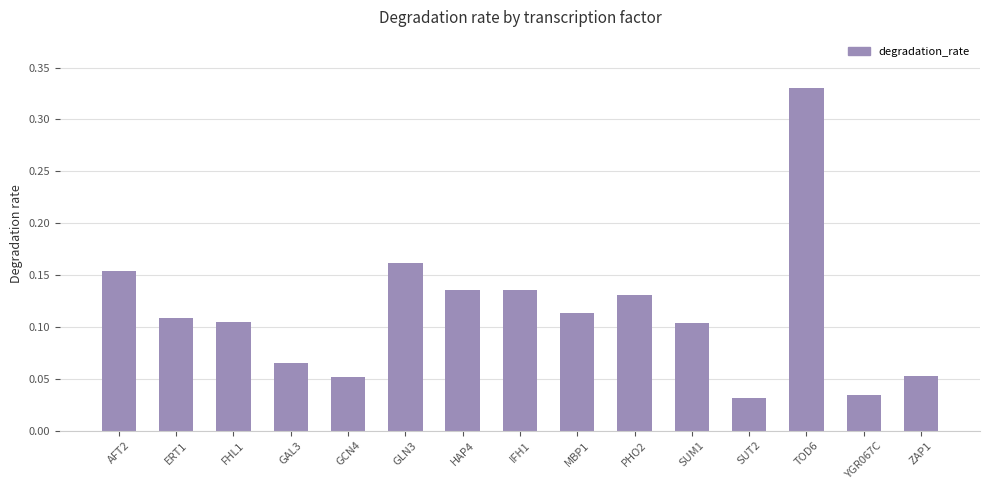

What is the label of the 13th bar from the left?

TOD6